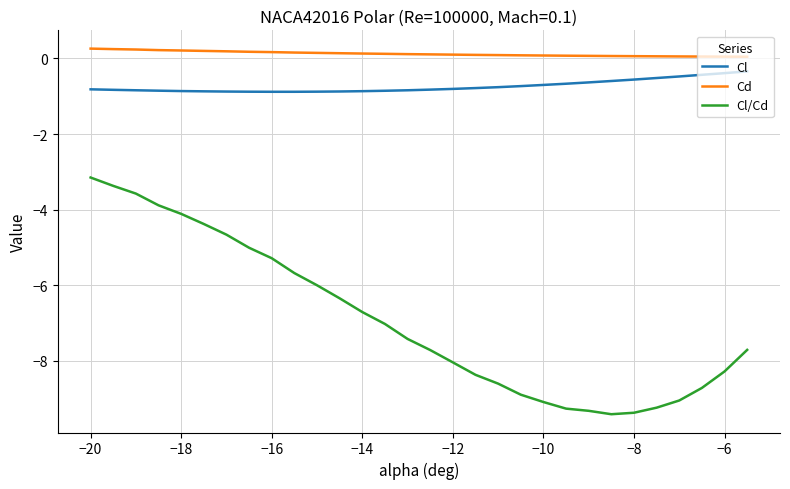

Rank the series by their maximum value, from lowest to highest.

Cl/Cd, Cl, Cd